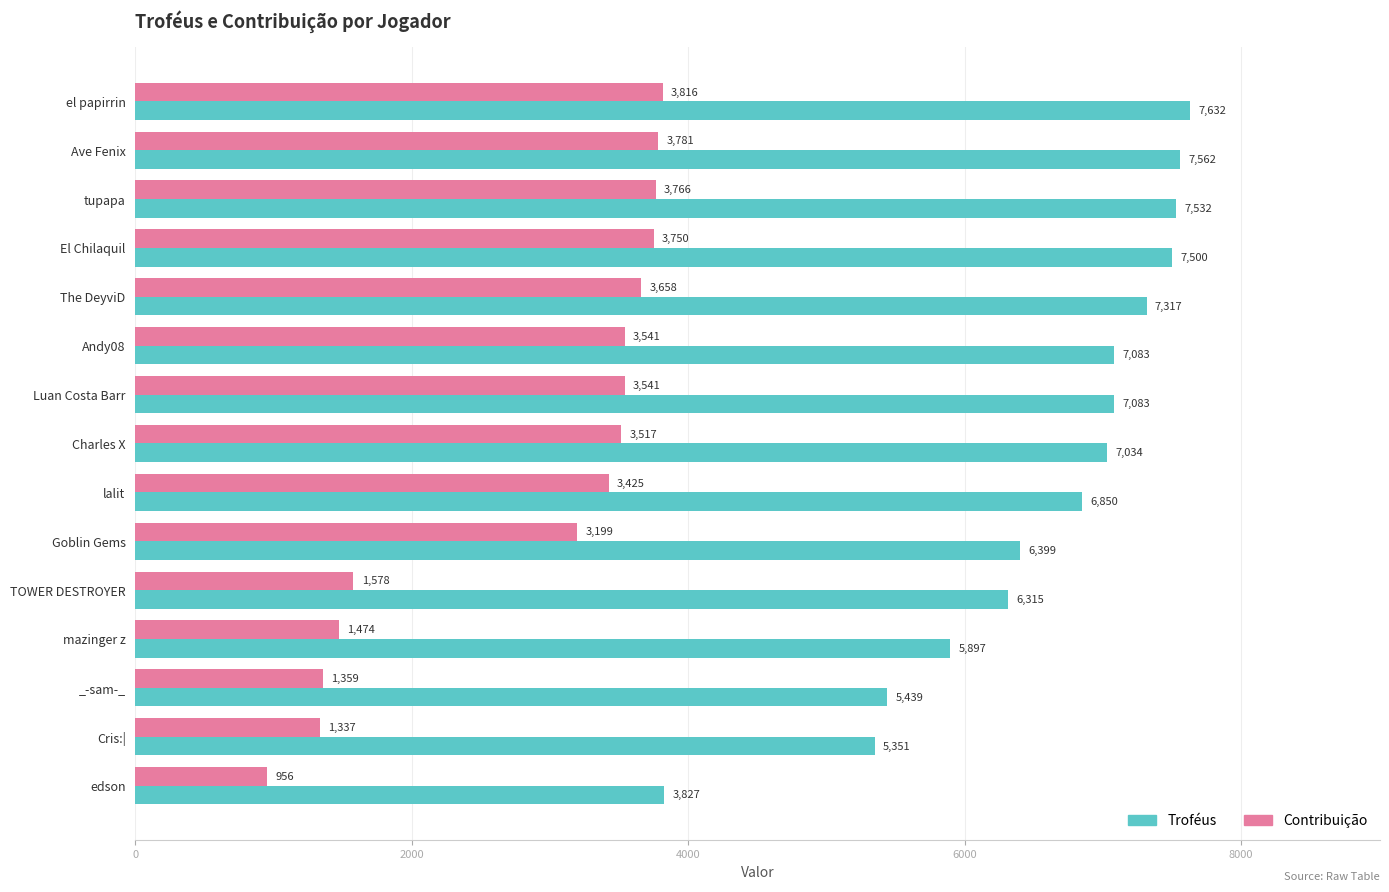

List the series in order of their overall mean, lowest first.

Contribuição, Troféus